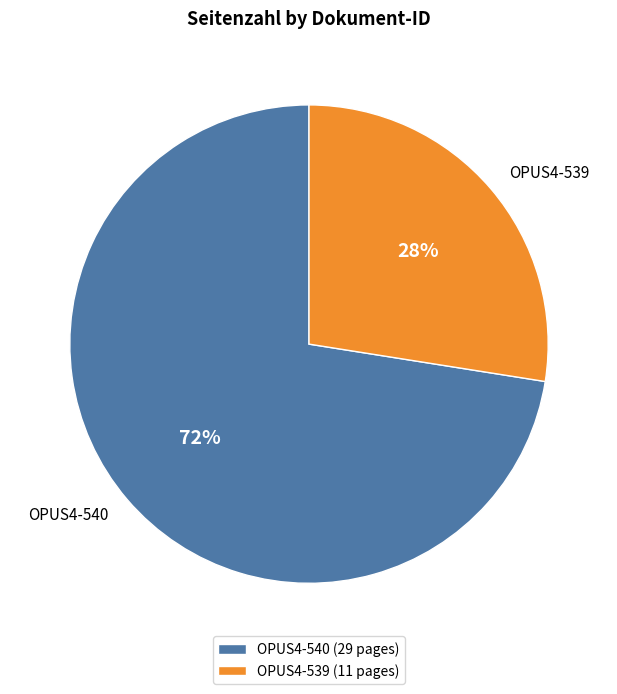

Which slice is the smallest?

OPUS4-539